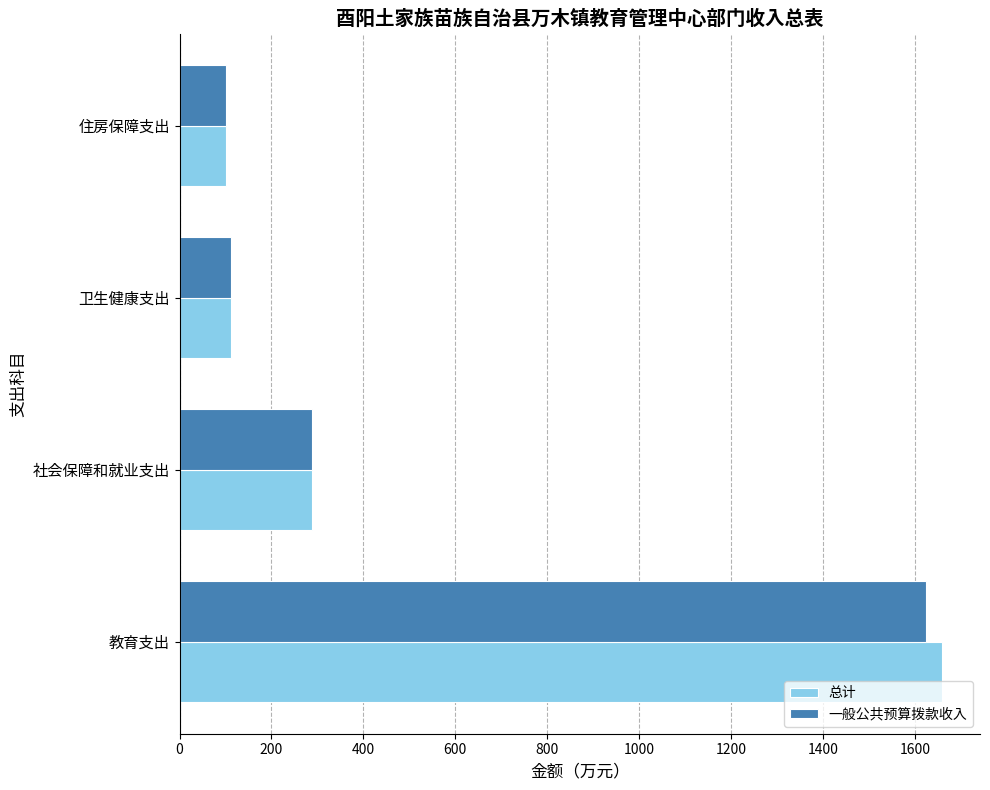

True or false: 一般公共预算拨款收入 has a value of 288.1 at 社会保障和就业支出.

True